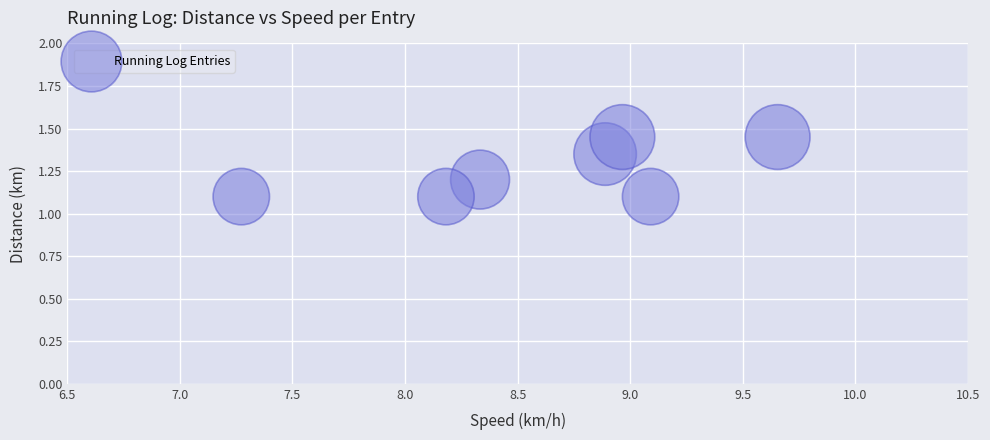

What is the average X value?

8.6